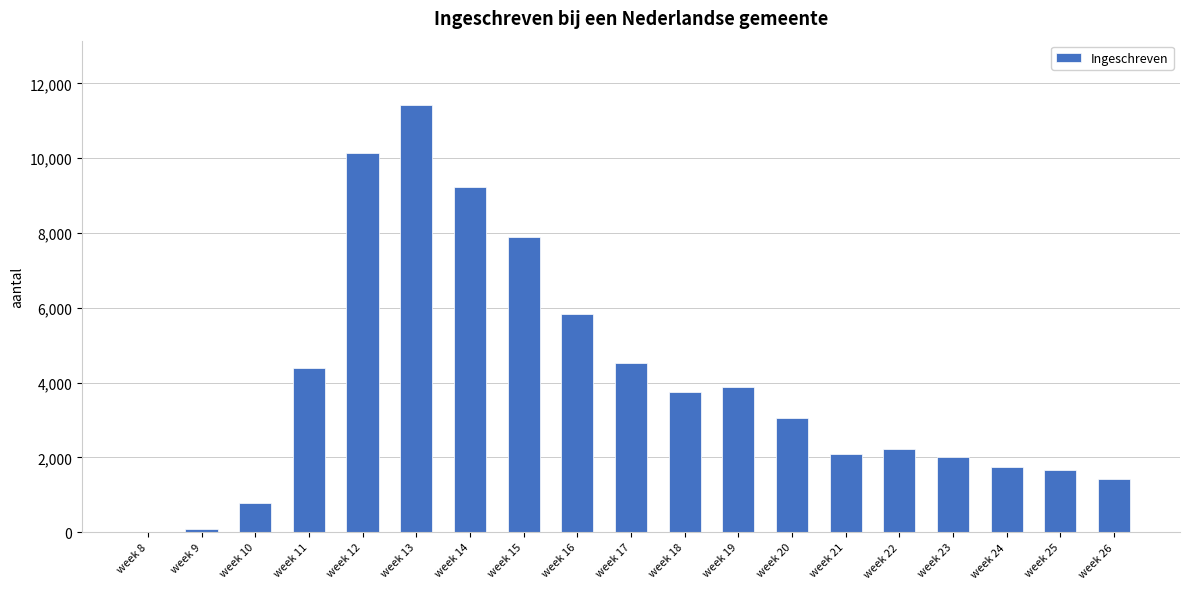

What is the sum of all values?

76168